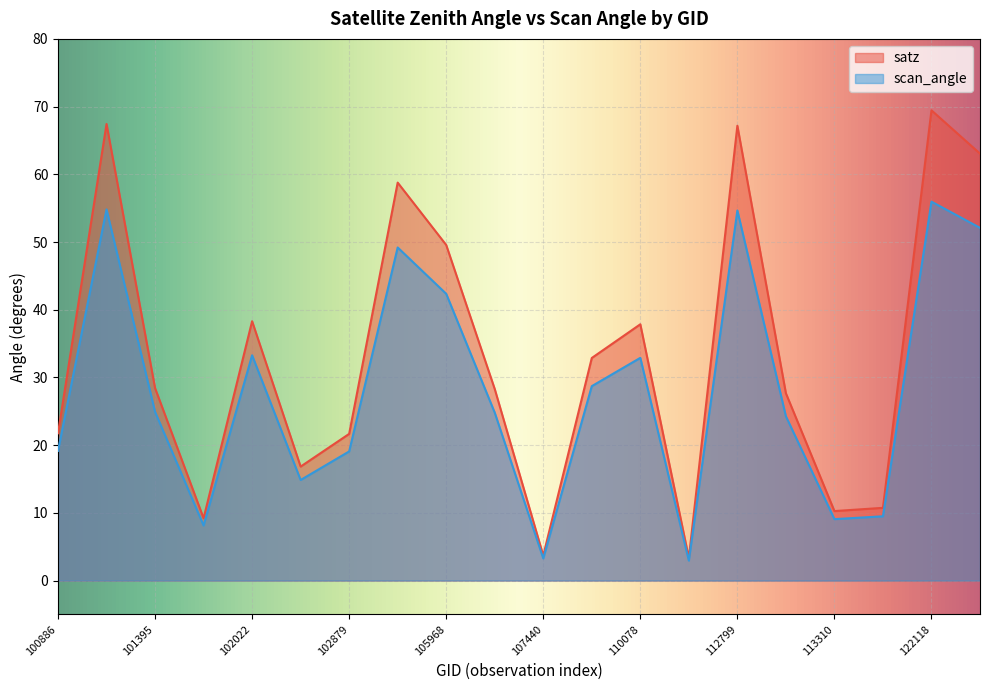

Between 110078 and 110253, which series saw the biggest shift?

satz